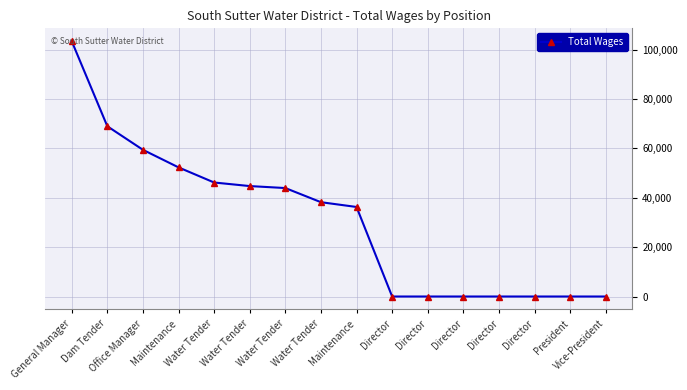

Where does the data first go above 38192?

General Manager